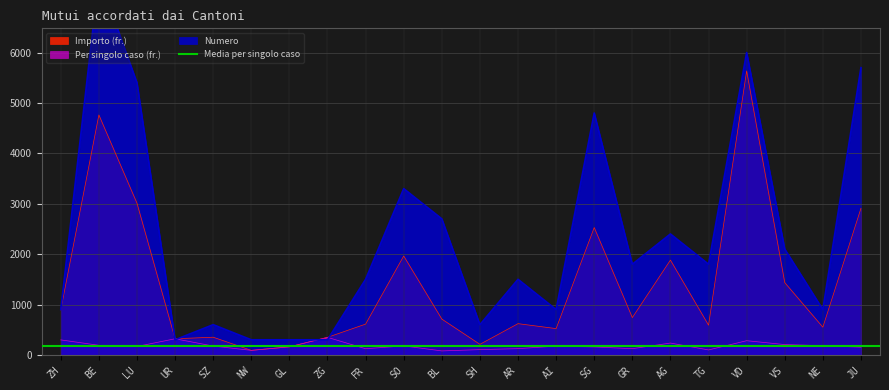

What is the sum of the Numero values at SO and VS?

5400.0